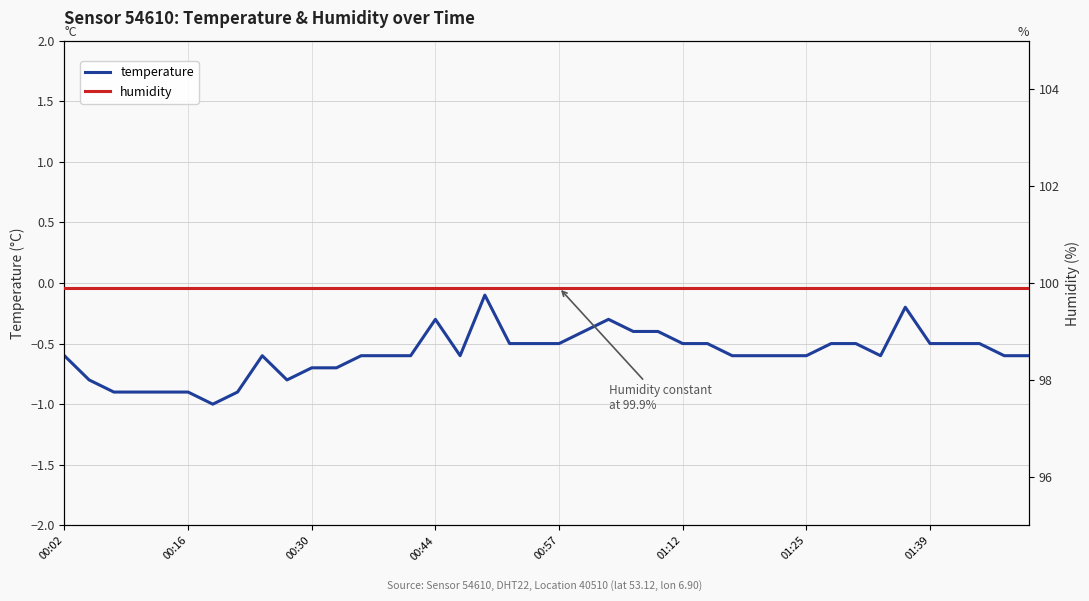

The humidity series shows 64.0 at 00:57. True or false?

False